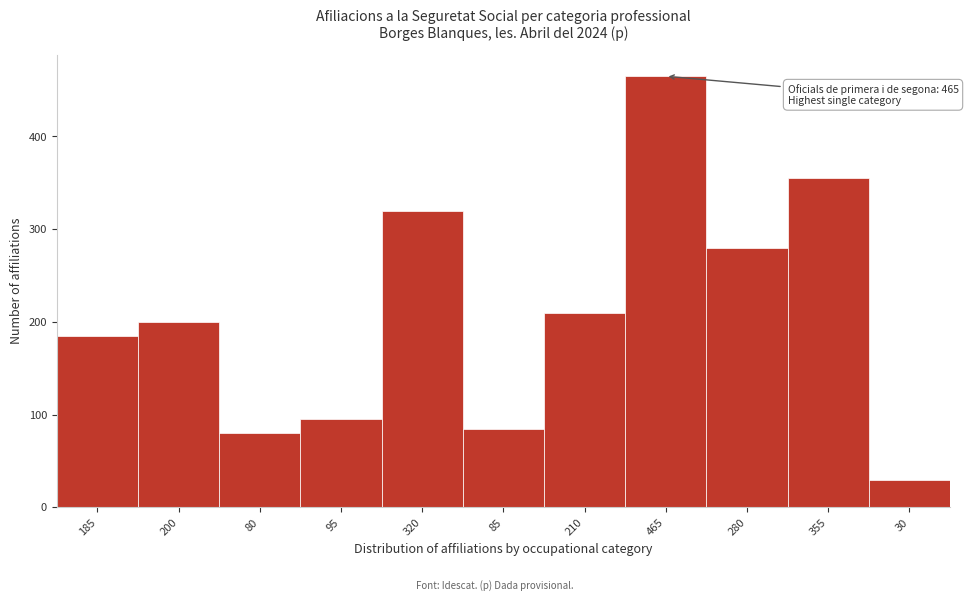

Reading left to right, what are all the values shown in this chart?

185=185	200=200	80=80	95=95	320=320	85=85	210=210	465=465	280=280	355=355	30=30